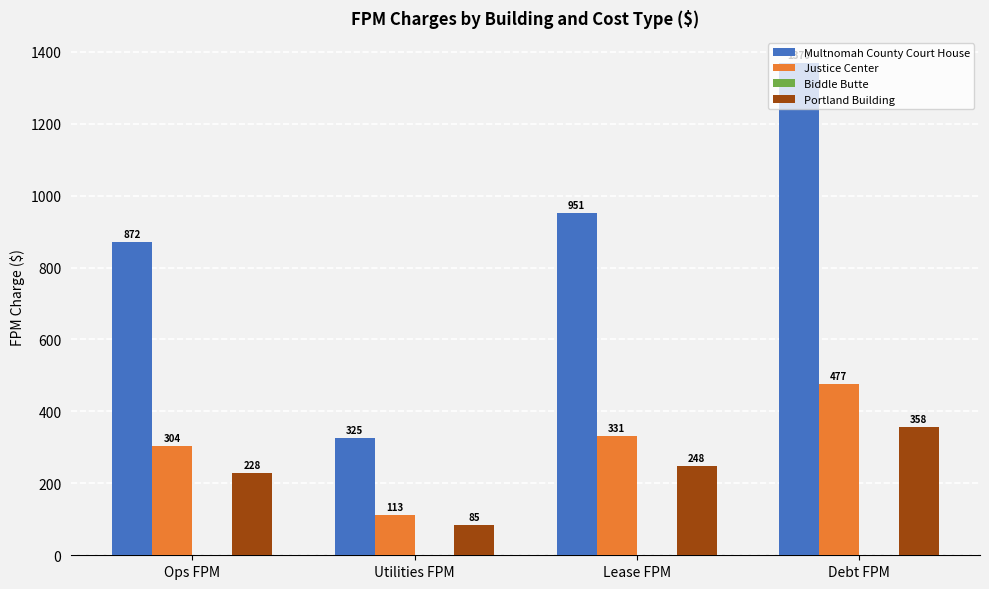

At how many categories does at least one series exceed 627?

3